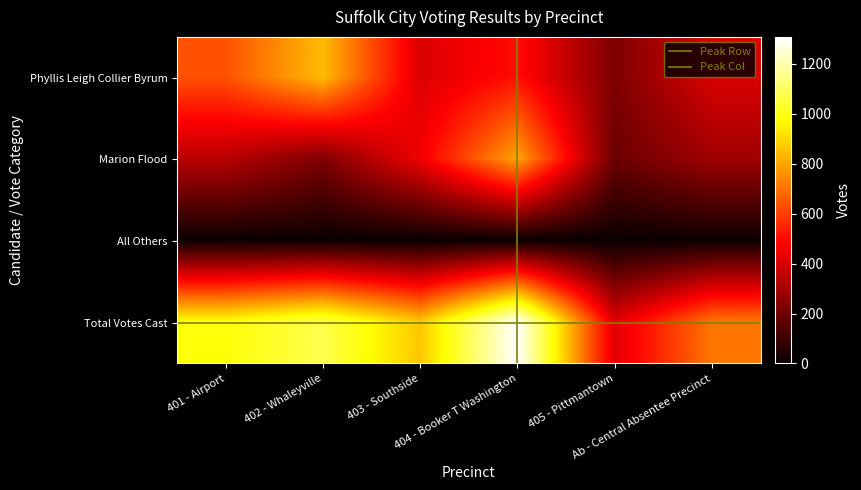

Read the Total Votes Cast value at 401 - Airport.

983